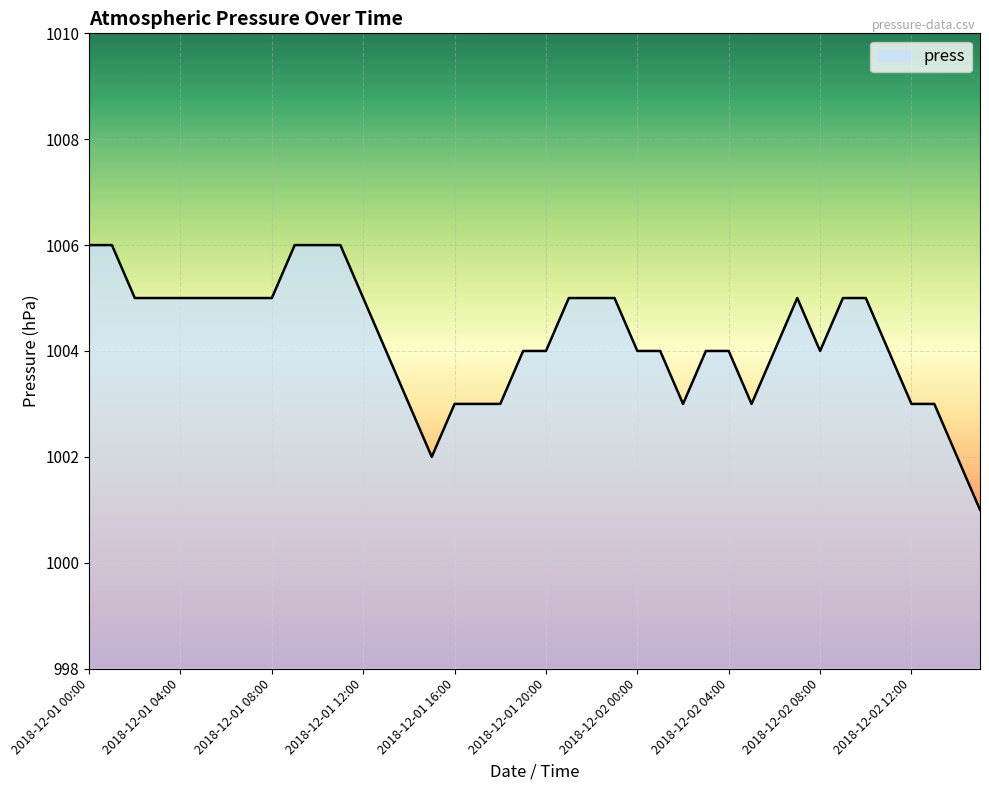

What is the difference between the maximum and minimum values?

5